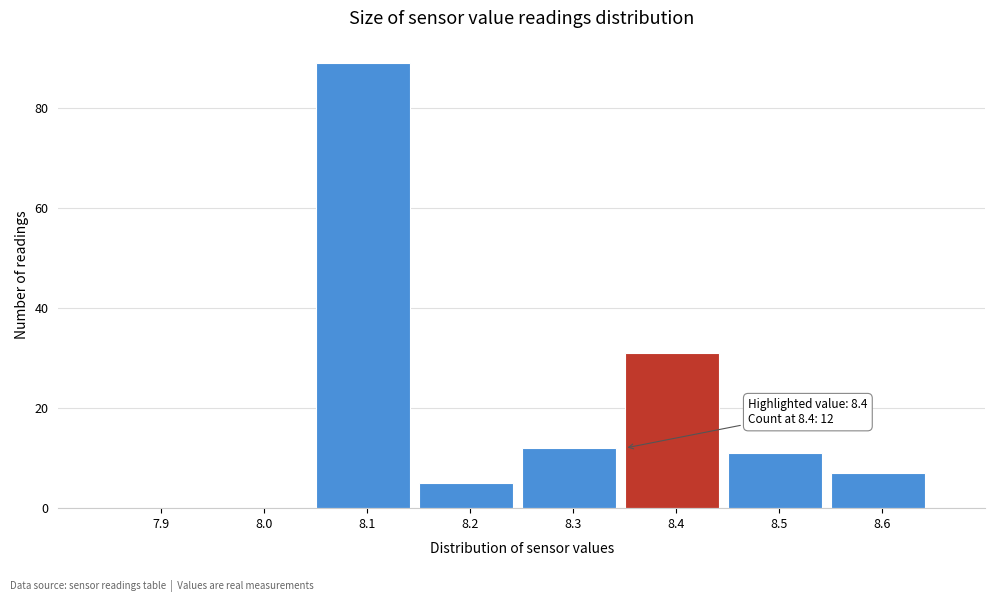

Reading right to left, transcribe all the data shown in this chart.

8.6=7	8.5=11	8.4=31	8.3=12	8.2=5	8.1=89	8.0=0	7.9=0